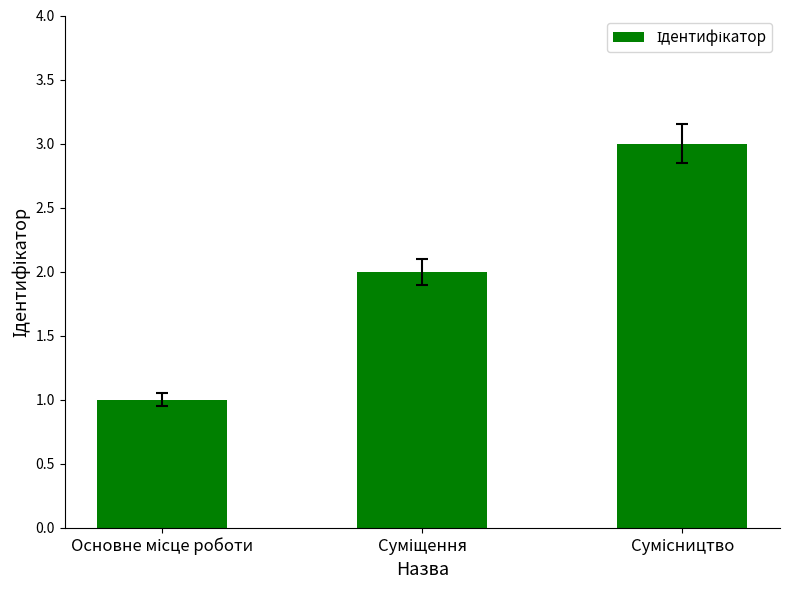

What is the sum of all values?

6